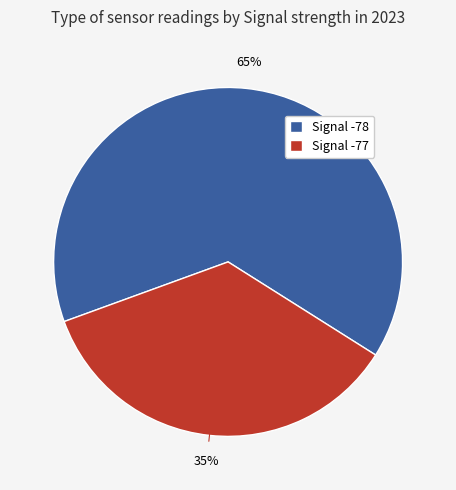

Rank the categories by value from lowest to highest.

Signal -77, Signal -78